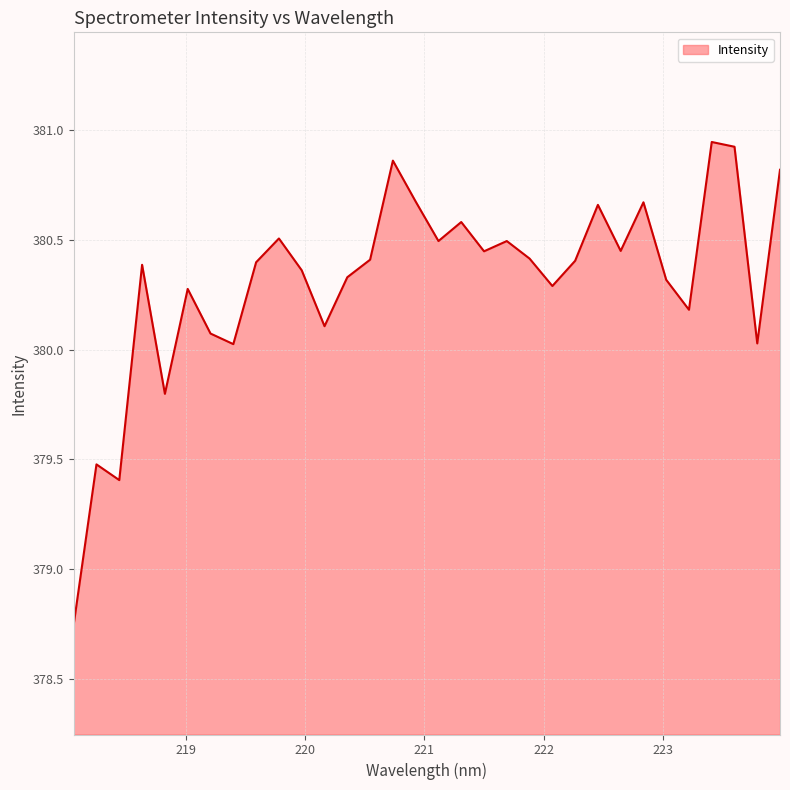

Reading right to left, list all the values displayed in this chart.

380.8	380.0	380.9	380.9	380.2	380.3	380.7	380.4	380.7	380.4	380.3	380.4	380.5	380.4	380.6	380.5	380.7	380.9	380.4	380.3	380.1	380.4	380.5	380.4	380.0	380.1	380.3	379.8	380.4	379.4	379.5	378.7